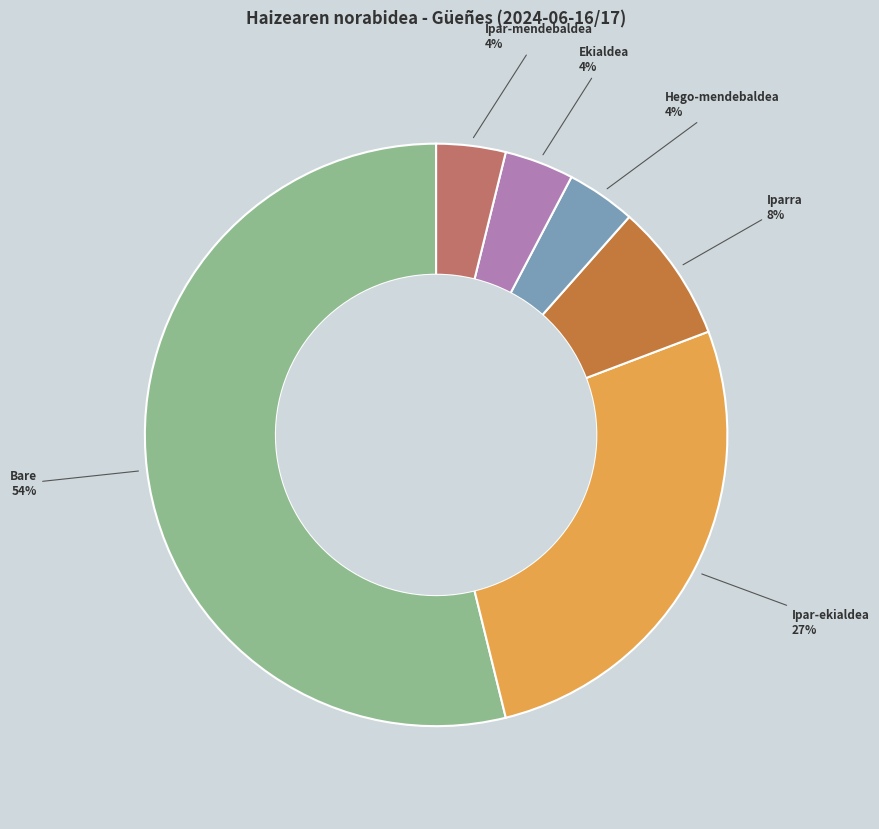

To the nearest percent, what is the difference between the largest and smallest slice percentages?

50%